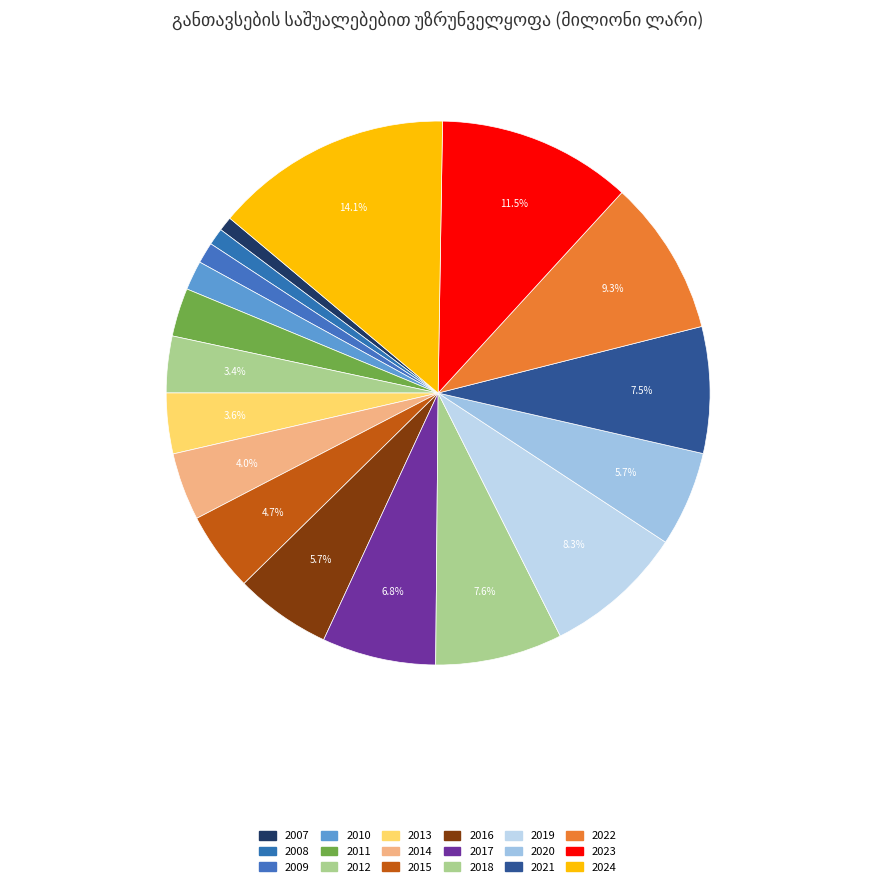

Count the number of slices in the pie.

18